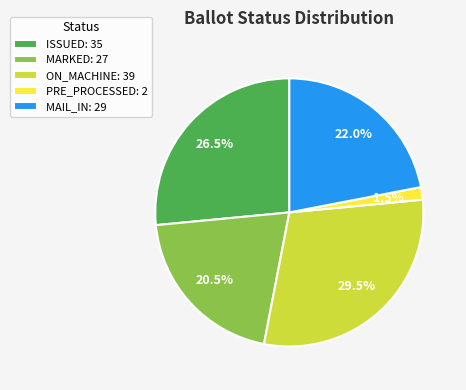

What is the largest slice in the pie chart?

ON_MACHINE